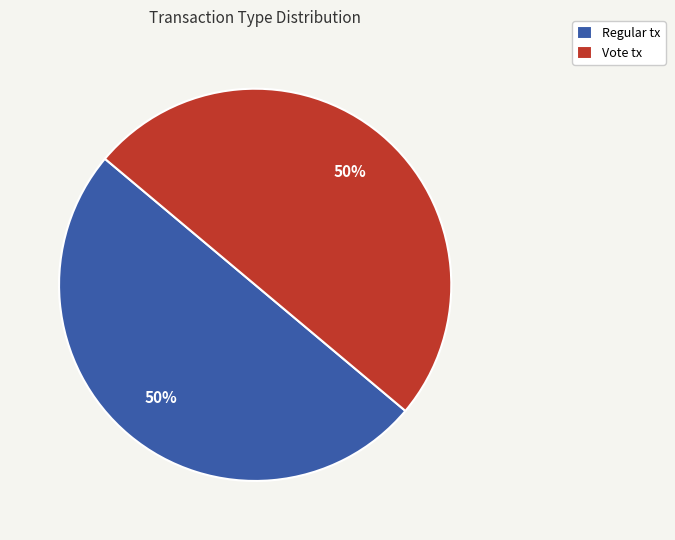

What is the ratio of the value at Vote tx to the value at Regular tx?

1.0